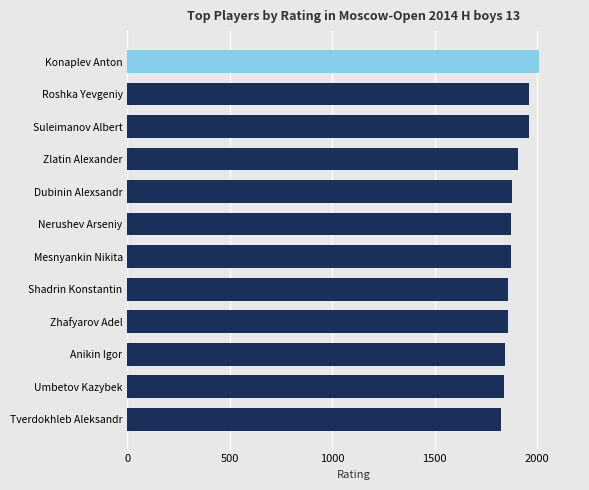

How many series are shown in this chart?

1